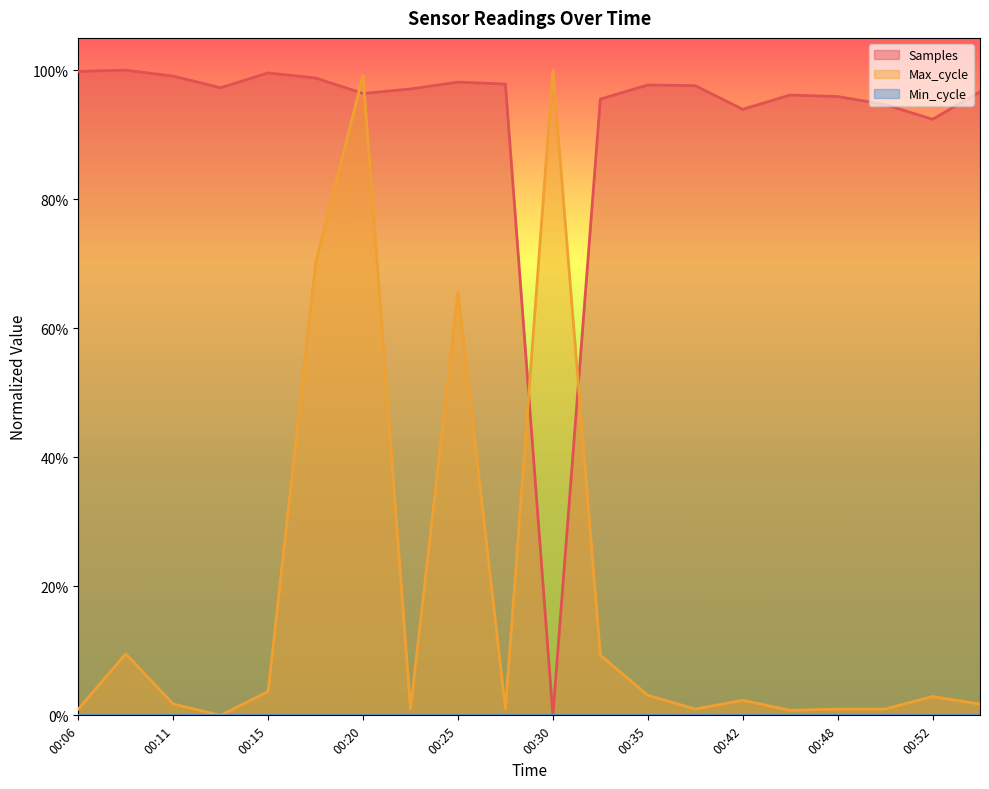

After their last crossing, which series has the higher values: Samples or Max_cycle?

Samples